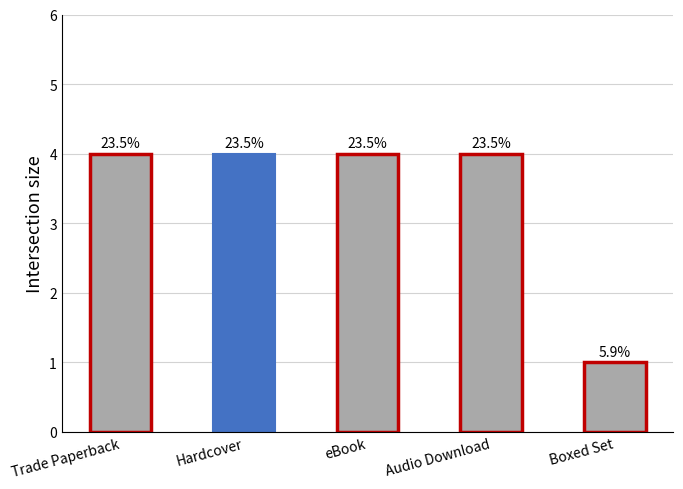

Does the chart contain any negative values?

No